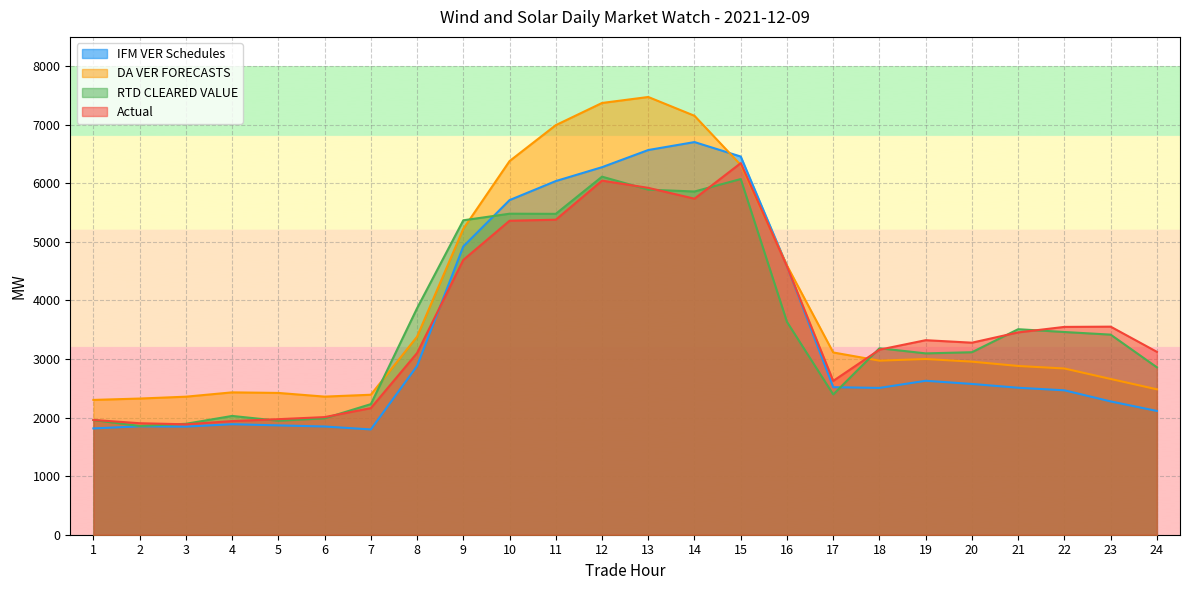

Where does the IFM VER Schedules series first go above 2519?

8